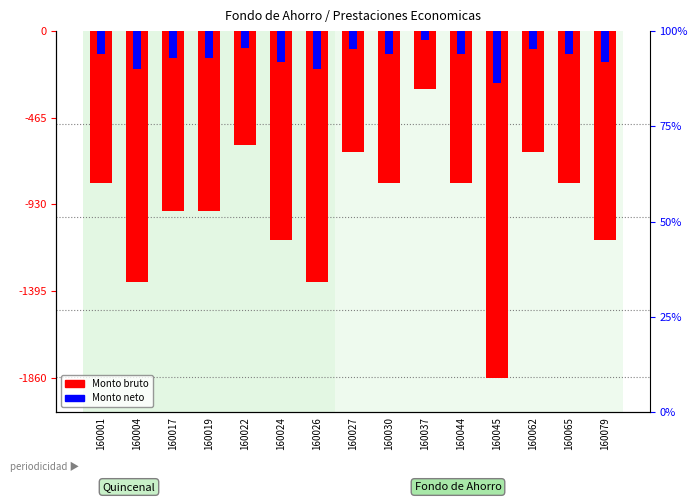

What is the greatest value displayed?

-46.5